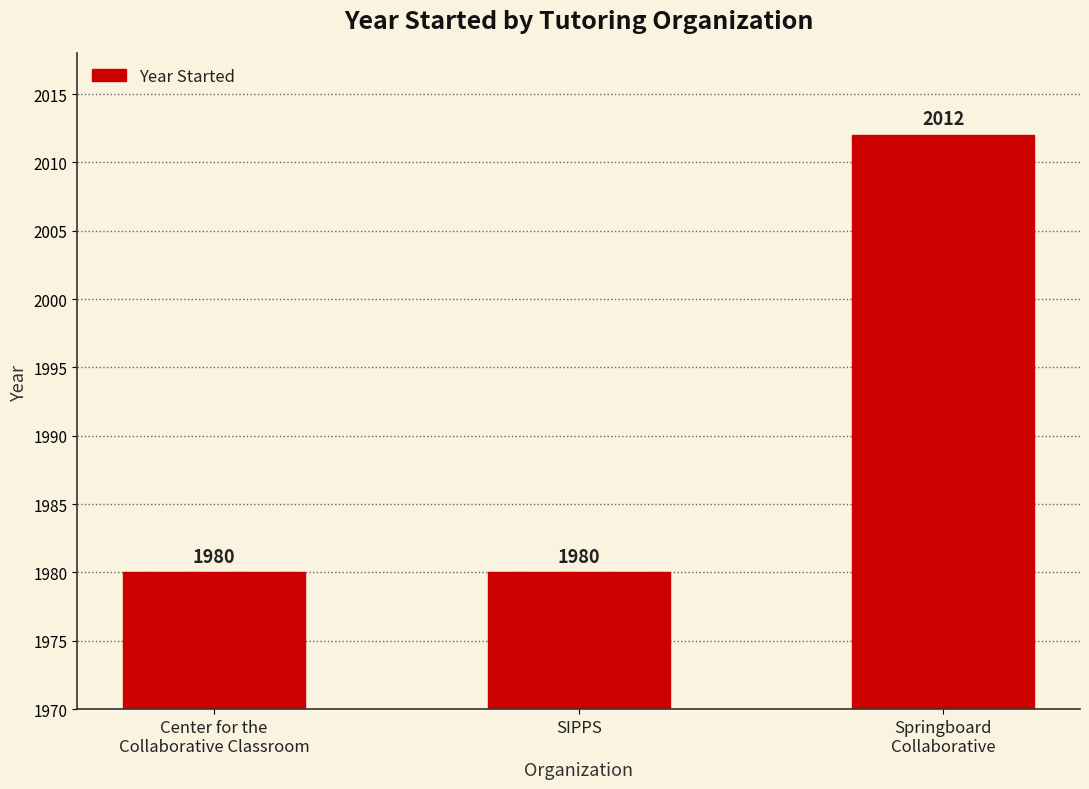

Are the bars grouped side by side (vs. stacked)?

No